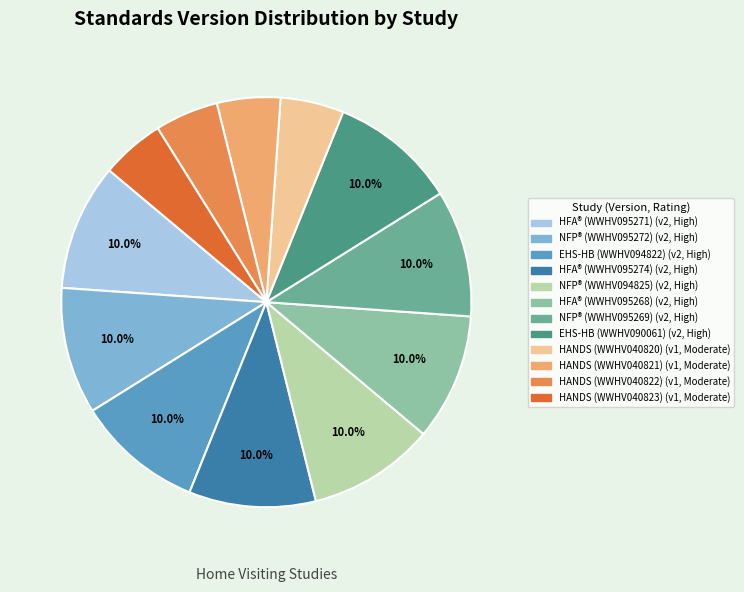

Count the number of slices in the pie.

12